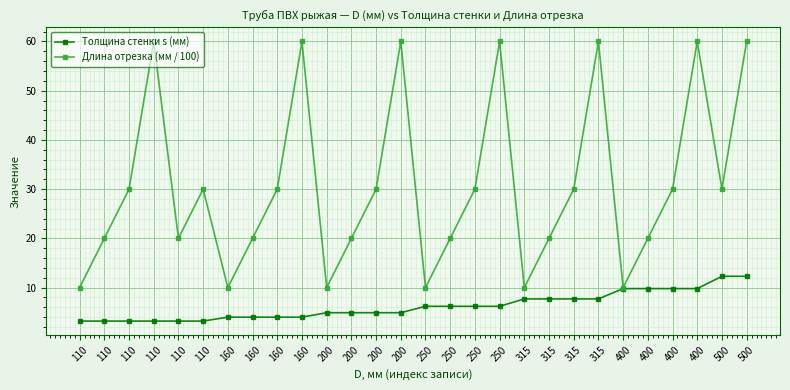

True or false: Толщина стенки s (мм) and Длина отрезка (мм / 100) cross at least once.

False